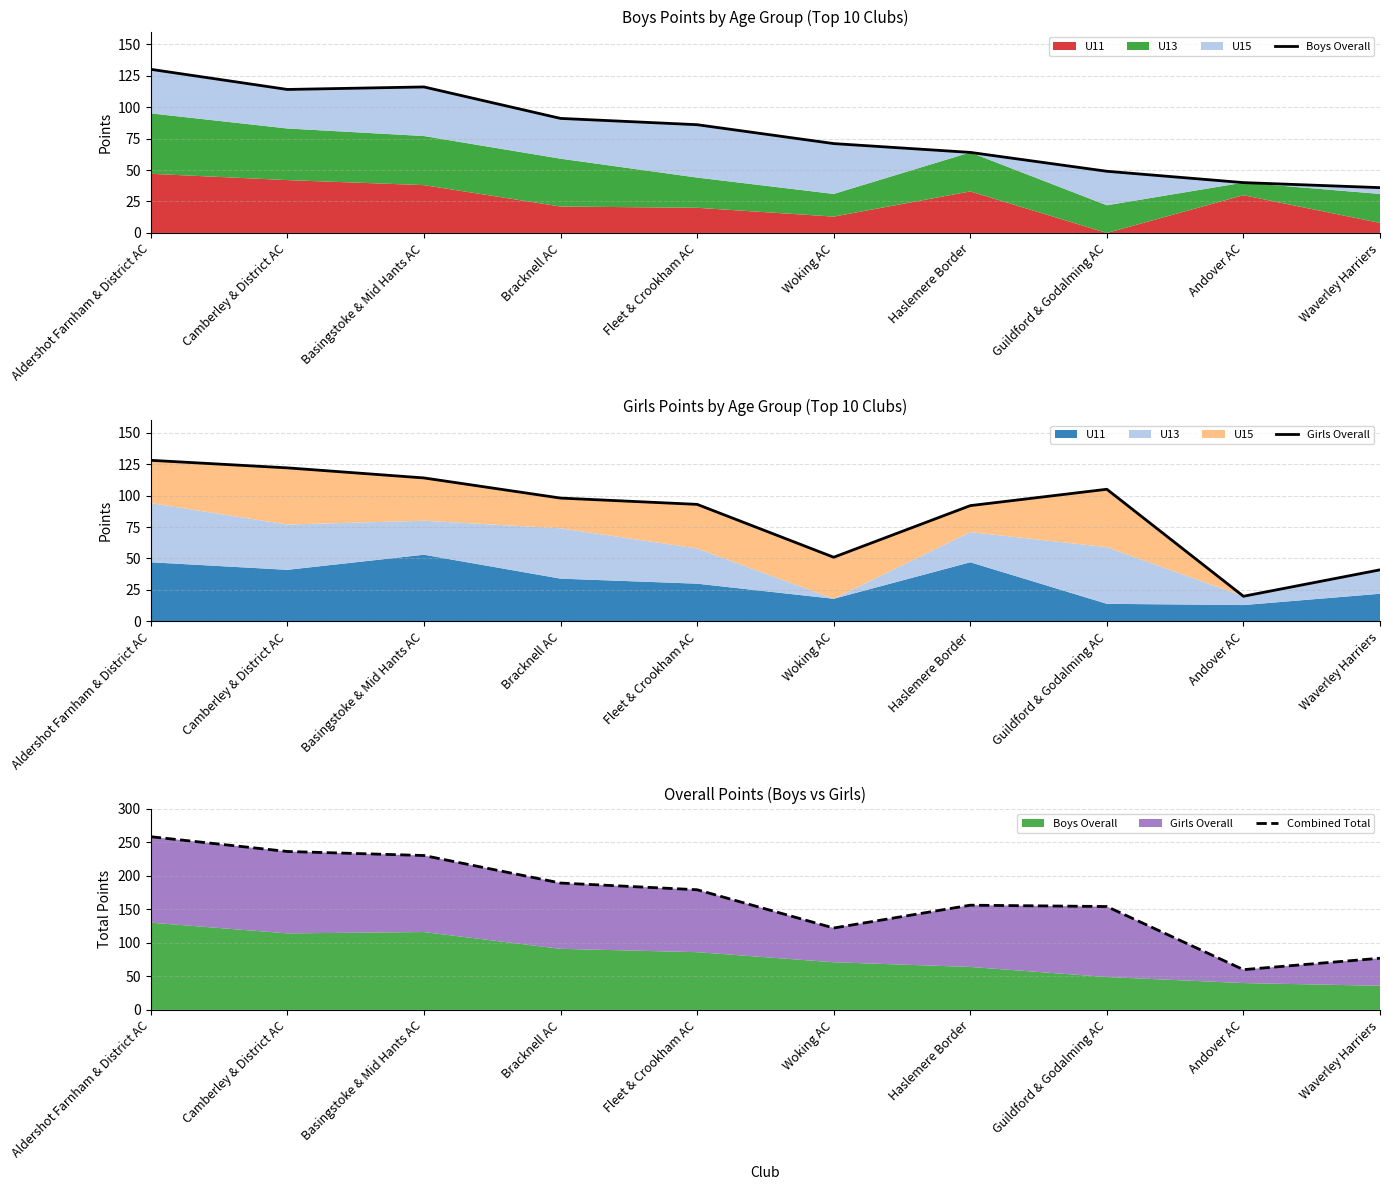

The Girls Overall series shows 12 at Woking AC. True or false?

False